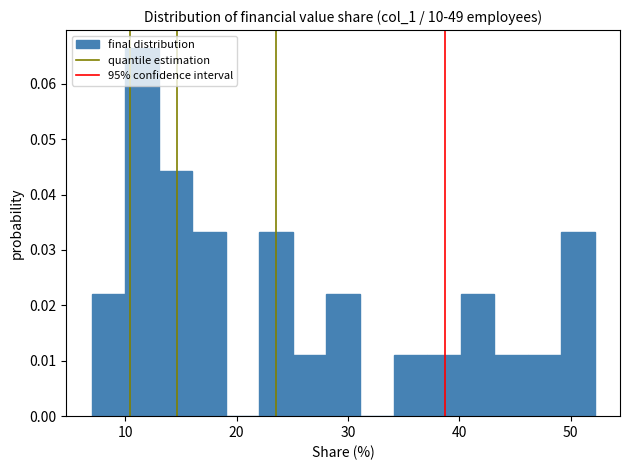

Read against the x-axis, roughly where is the centre of the tallest bar?

11